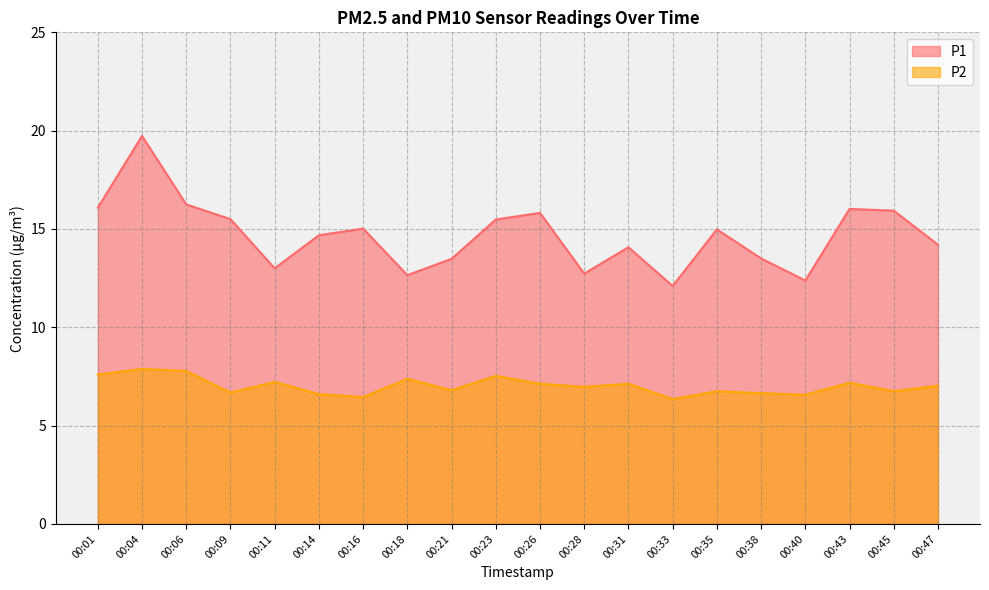

Does the chart have visible grid lines?

Yes